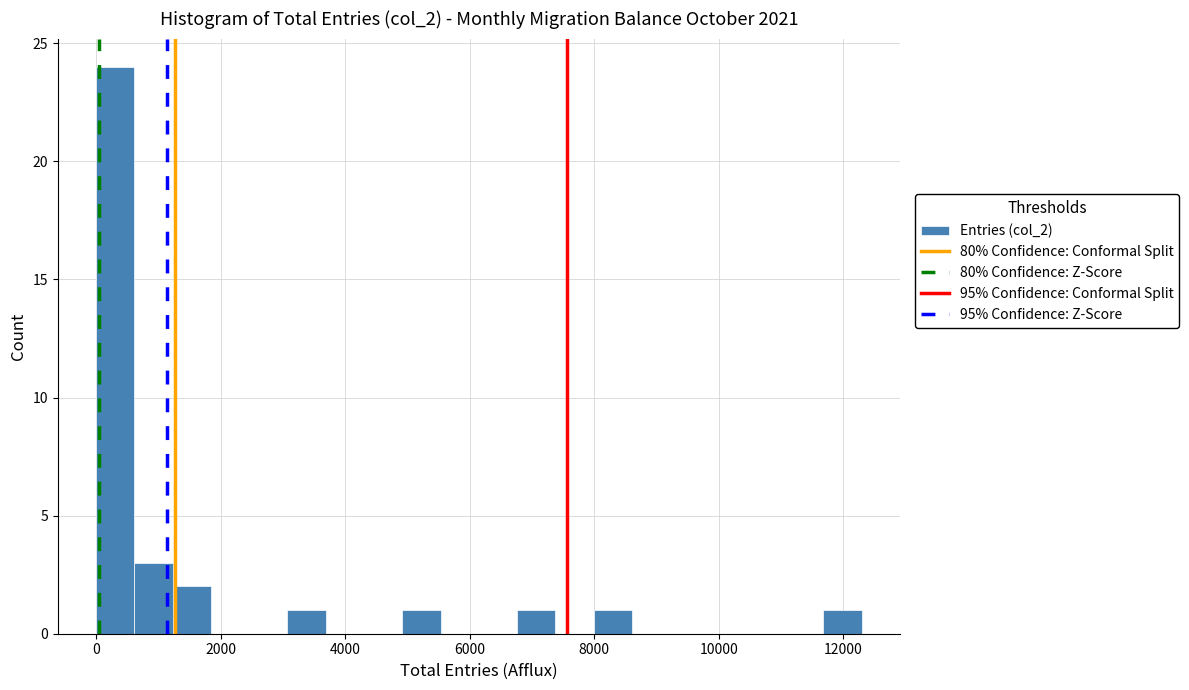

Read against the x-axis, roughly where is the centre of the tallest bar?

400